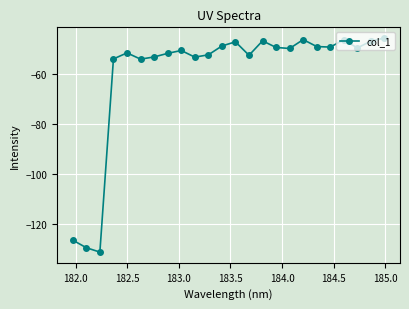

True or false: the data has more than 1 interior local peaks.

True